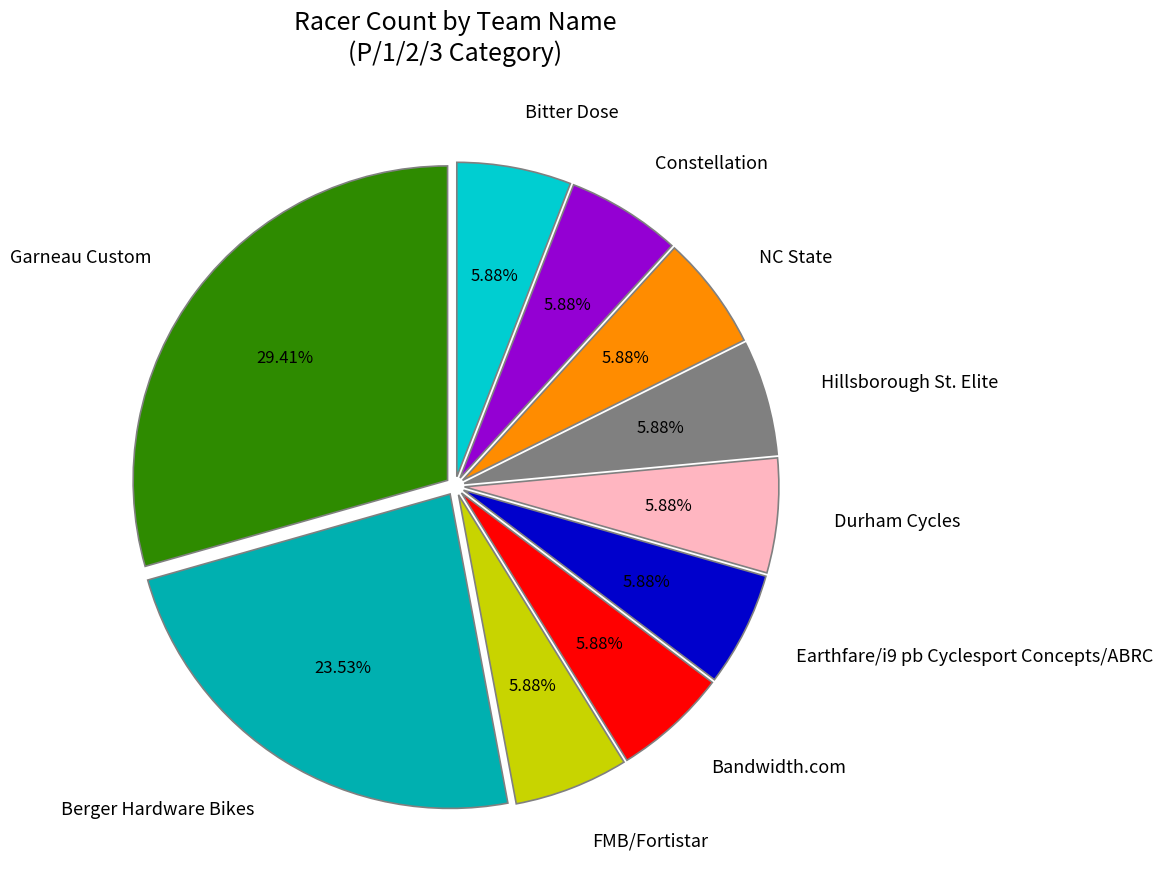

To the nearest percent, what percentage of the pie is Bandwidth.com?

6%